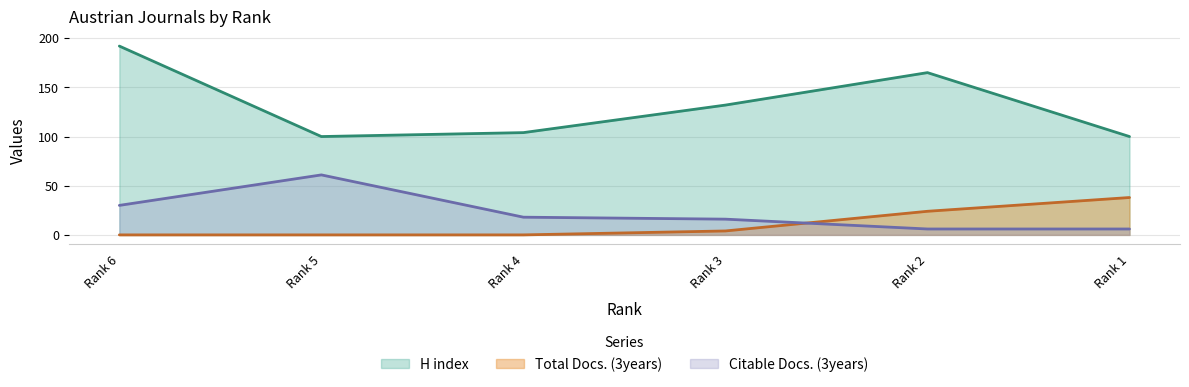

Rank the categories by Citable Docs. (3years) value from lowest to highest.

Rank 2, Rank 1, Rank 3, Rank 4, Rank 6, Rank 5